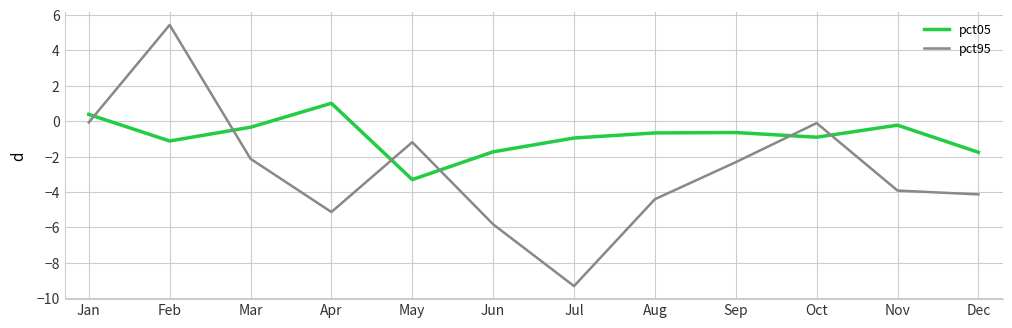

Which series has the largest range (max minus min)?

pct95